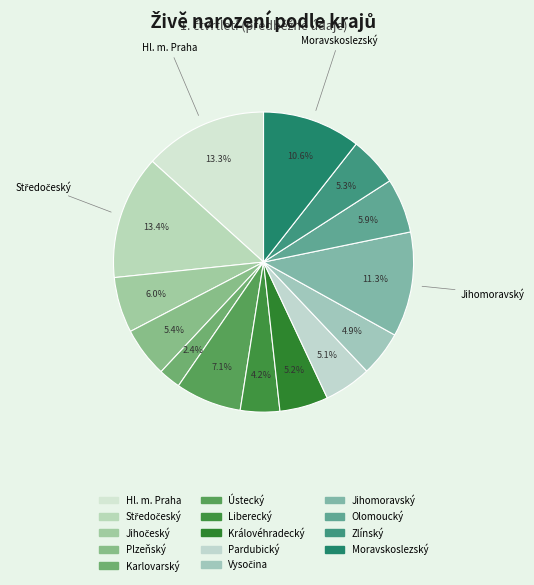

Is it true that Moravskoslezský is 11% of the pie?

True